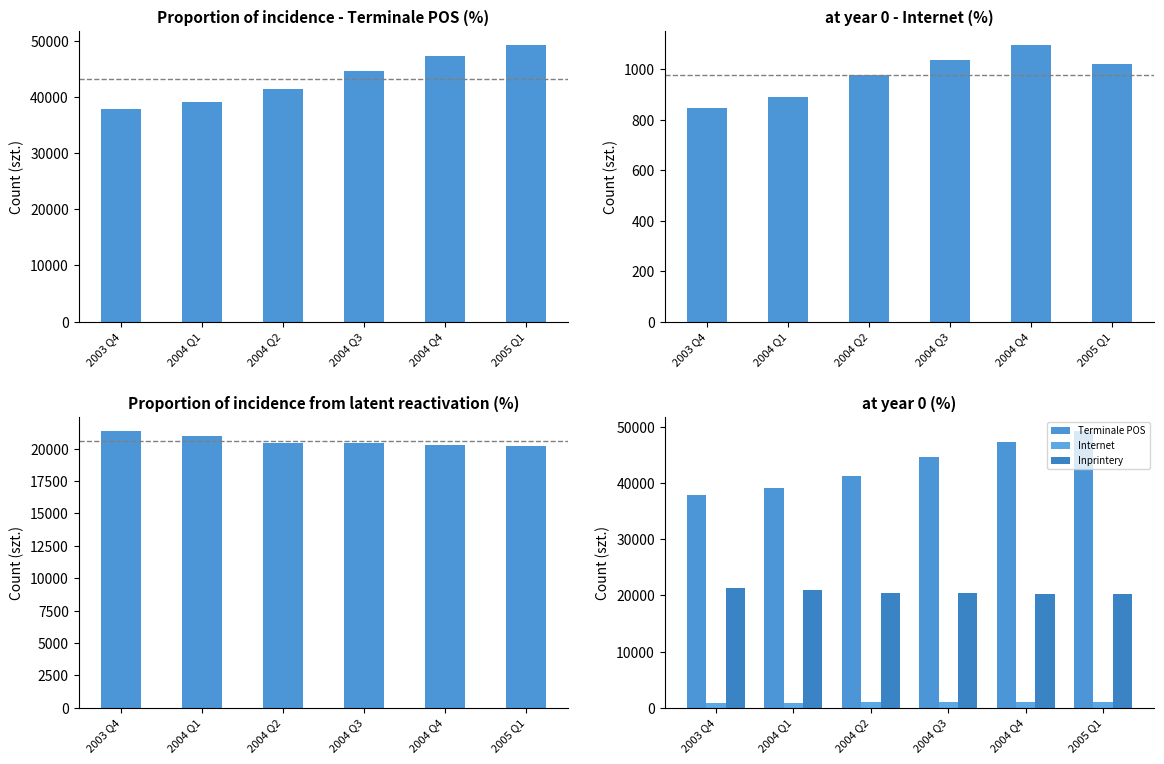

At which label does Inprintery reach its peak?

2003 Q4